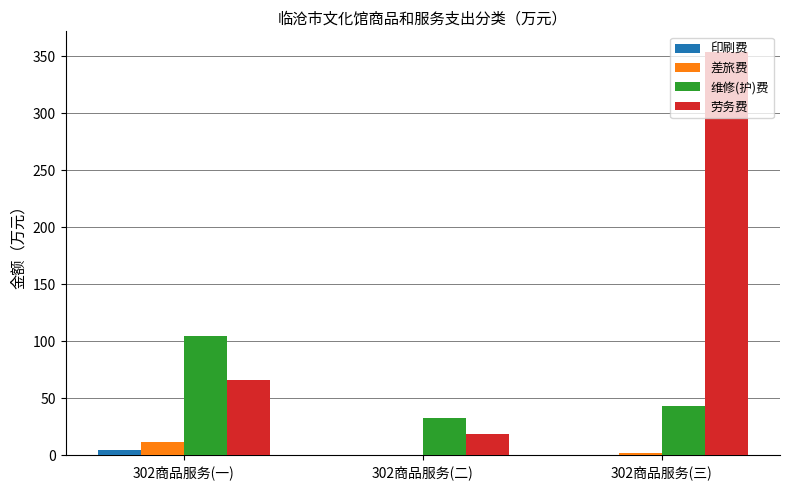

What is the maximum value for 维修(护)费?

105.0